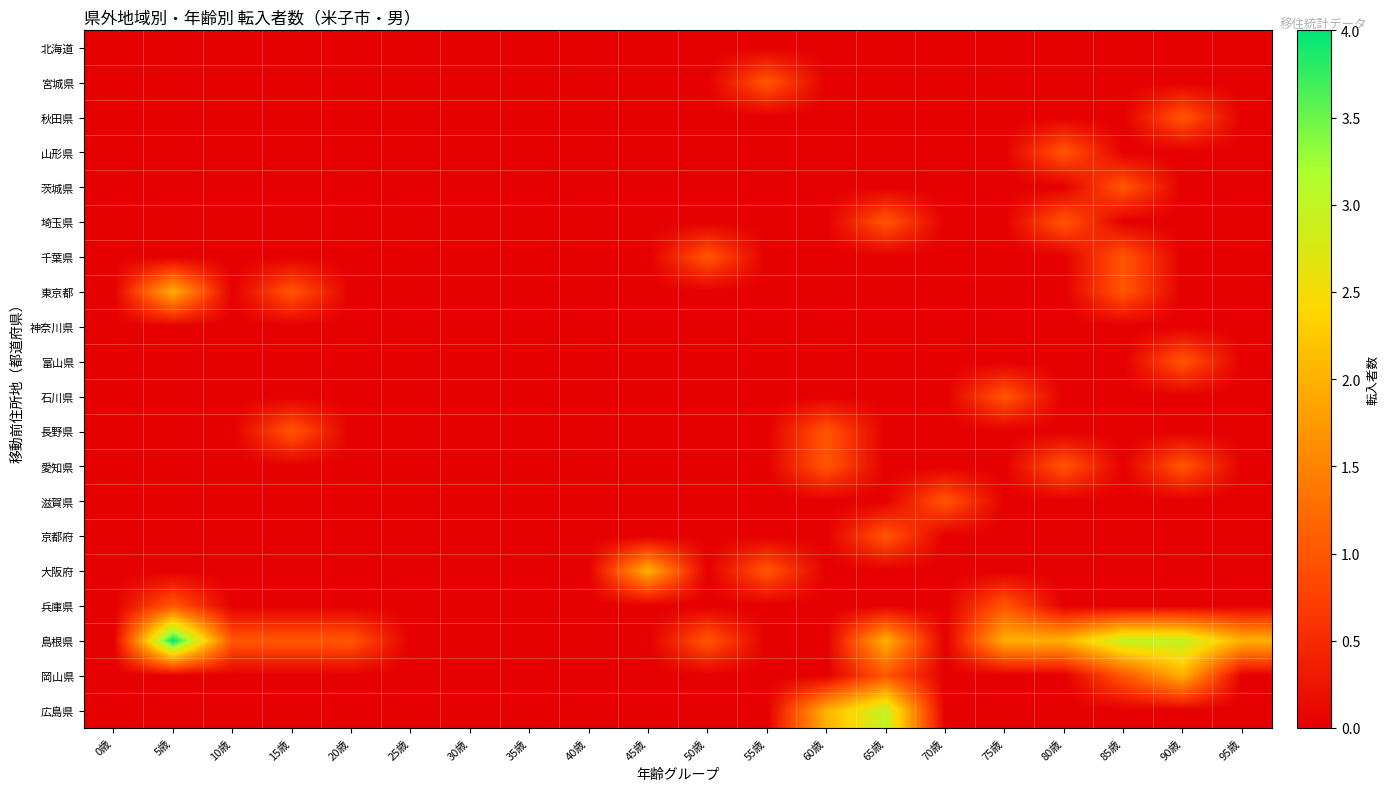

Count the number of categories in the chart.

20